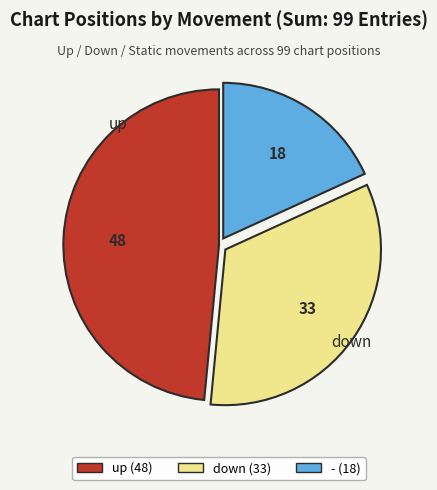

Rank the categories by value from lowest to highest.

-, down, up